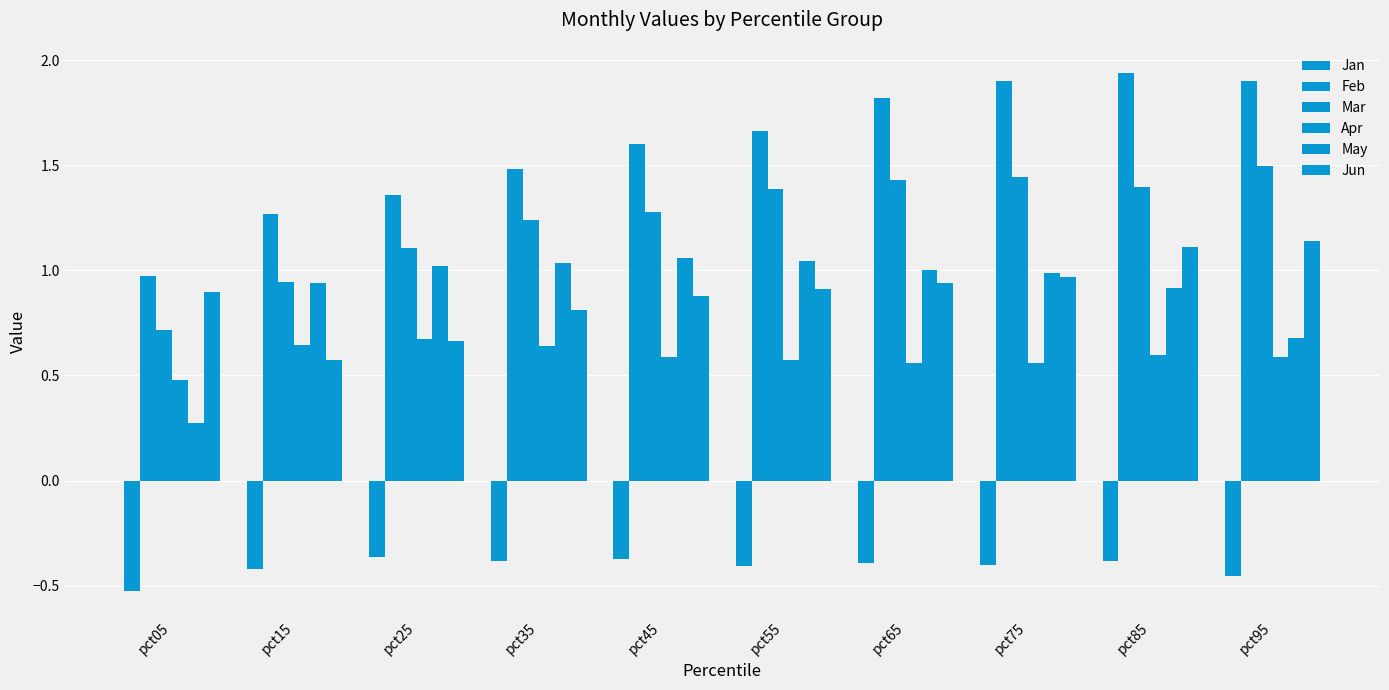

What is the maximum value for Feb?

1.9